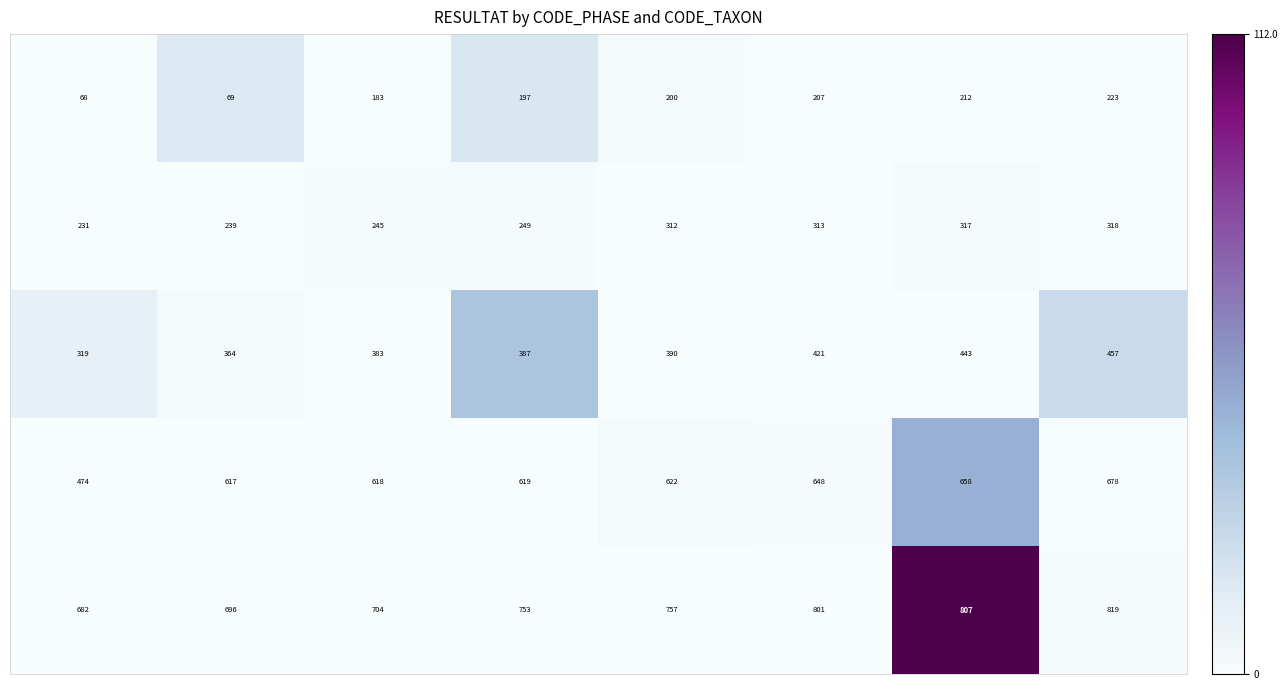

What is the greatest value displayed?

819